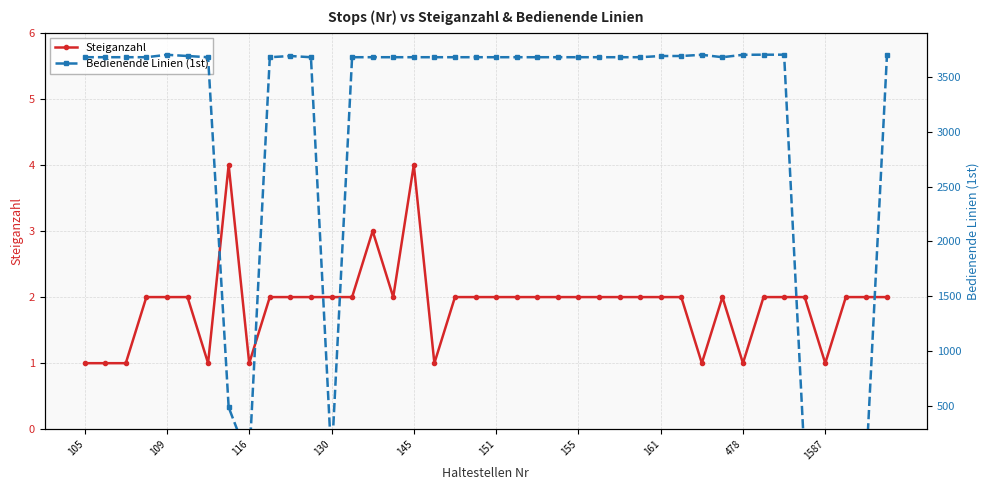

What is the label of the 11th point from the right?

29